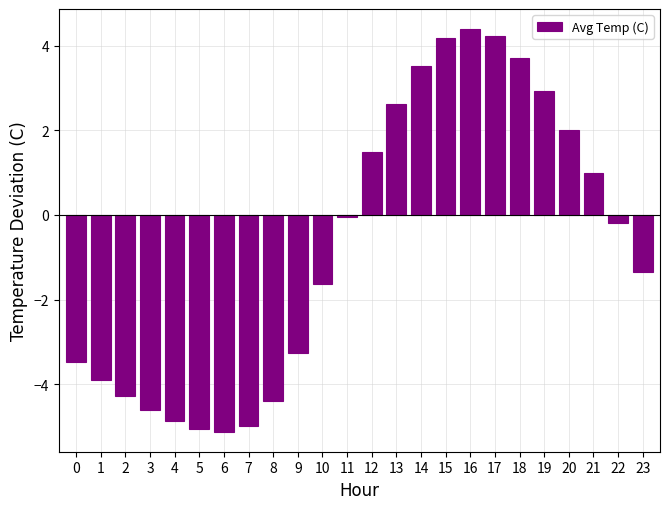

What is the greatest value displayed?

4.4